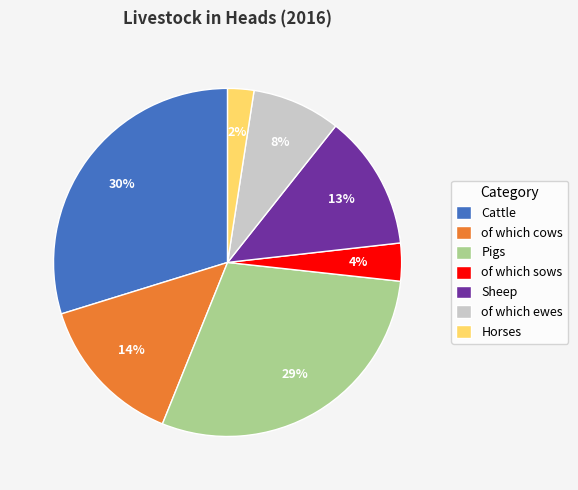

What is the ratio of the value at of which cows to the value at Cattle?

0.5